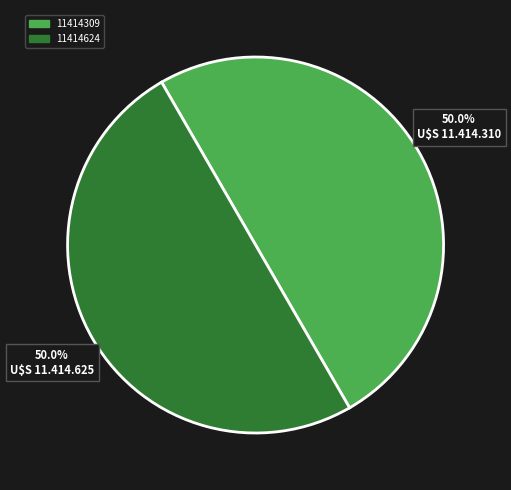

To the nearest percent, what portion does 11414624 represent?

50%